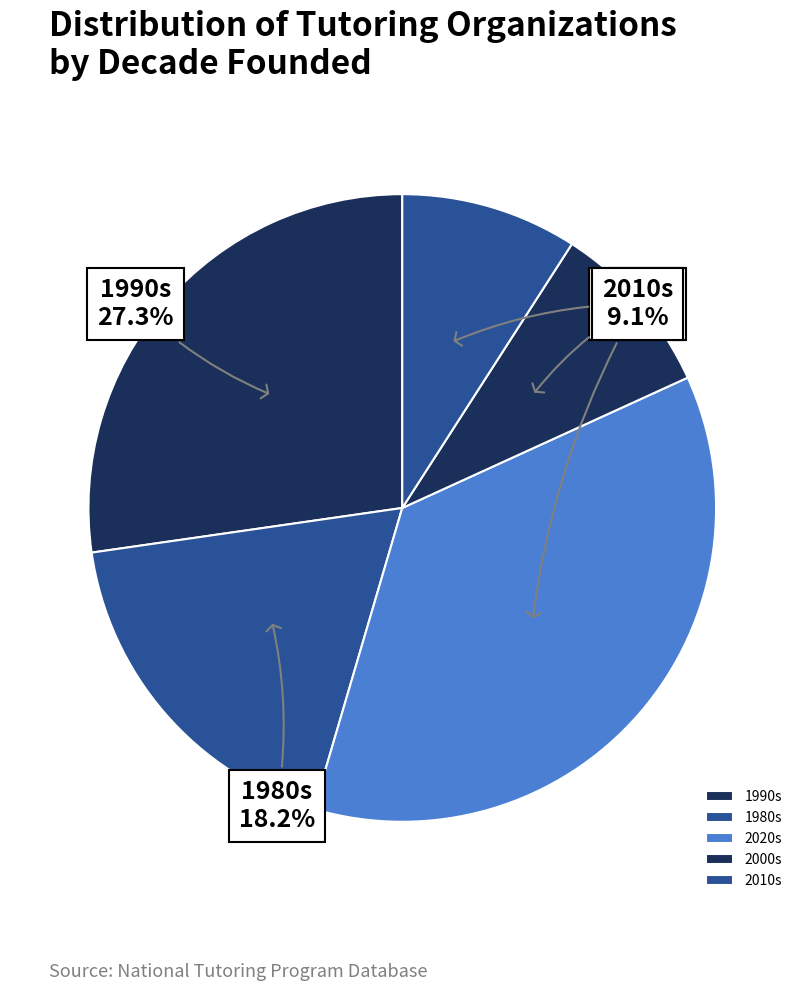

Combined, what portion of the pie is 1980s and 2020s?

54.5%